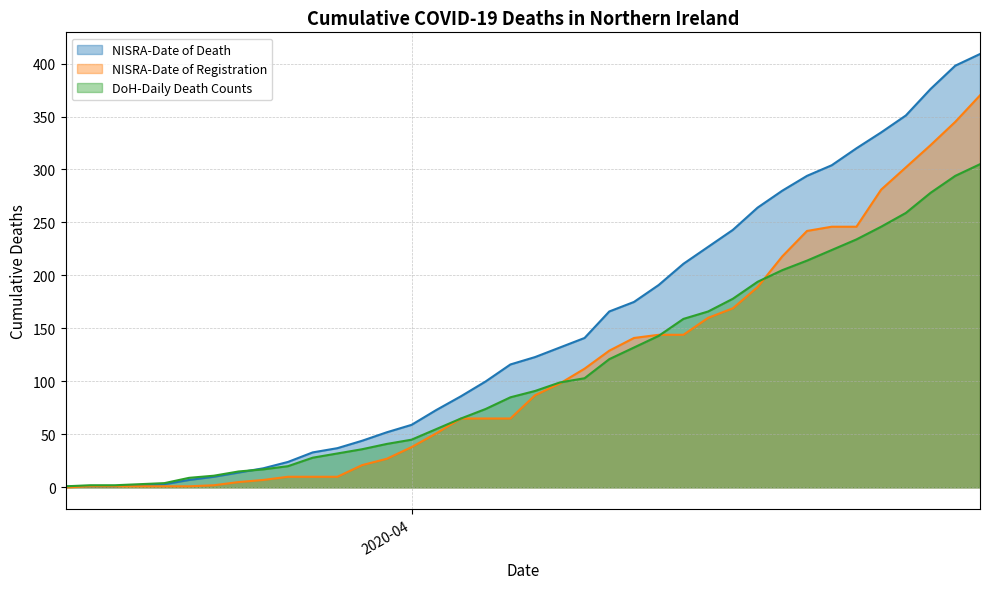

The value of DoH-Daily Death Counts at 2020-04-17 is 375. True or false?

False